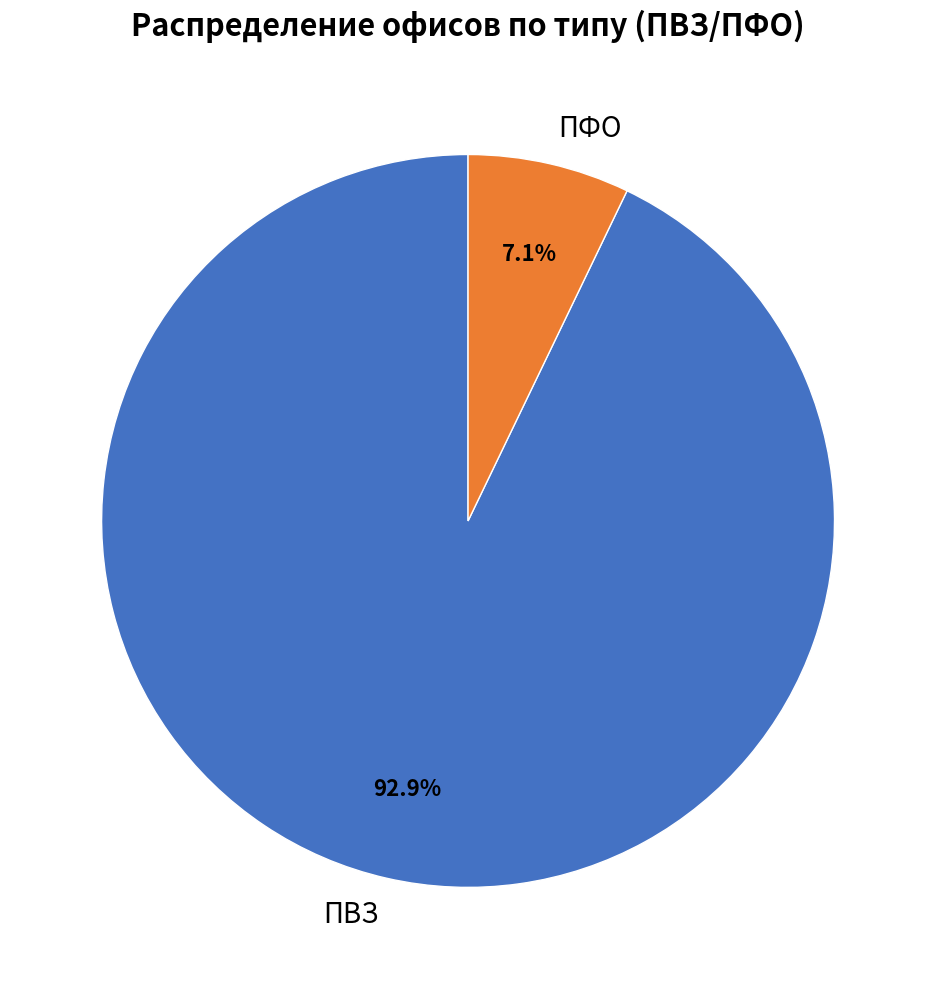

Rank the categories by value from lowest to highest.

ПФО, ПВЗ